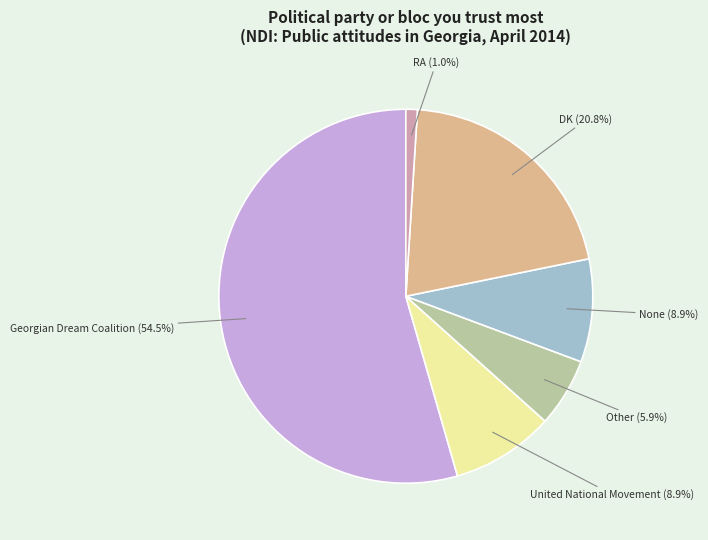

Is there any slice that represents more than half of the pie?

Yes